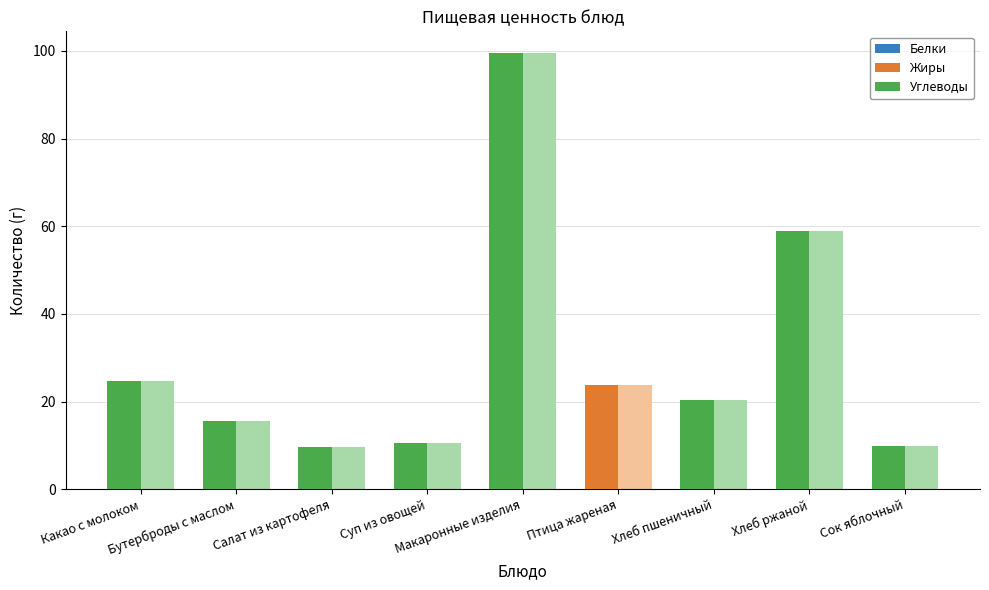

Reading left to right, list all the values displayed in this chart.

Белки: Какао с молоком=2.9	Бутерброды с маслом=2.4	Салат из картофеля=1.5	Суп из овощей=2.4	Макаронные изделия=15.5	Птица жареная=17.4	Хлеб пшеничный=3.2	Хлеб ржаной=5.1	Сок яблочный=0.5
Жиры: Какао с молоком=2.5	Бутерброды с маслом=9.2	Салат из картофеля=5.2	Суп из овощей=2.7	Макаронные изделия=6.0	Птица жареная=23.9	Хлеб пшеничный=1.7	Хлеб ржаной=0.5	Сок яблочный=0.1
Углеводы: Какао с молоком=24.8	Бутерброды с маслом=15.5	Салат из картофеля=9.6	Суп из овощей=10.5	Макаронные изделия=99.5	Птица жареная=0.1	Хлеб пшеничный=20.4	Хлеб ржаной=59.0	Сок яблочный=9.9